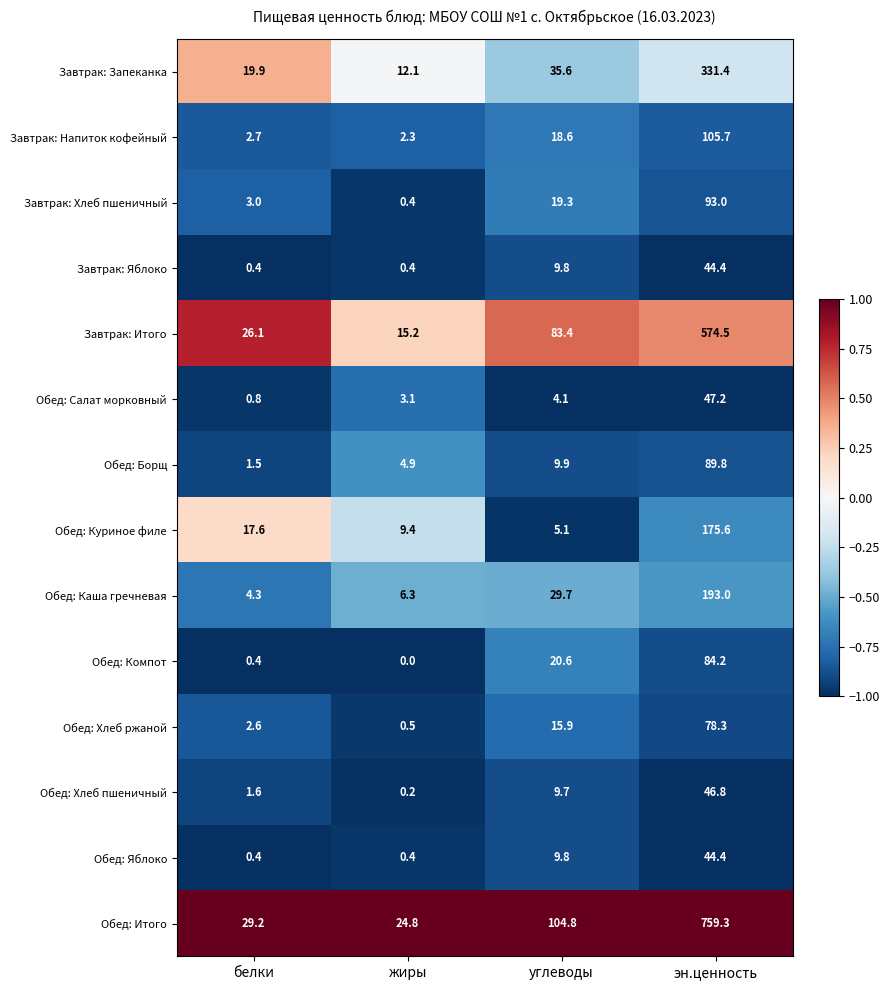

At which category is the sum across all series the highest?

эн.ценность